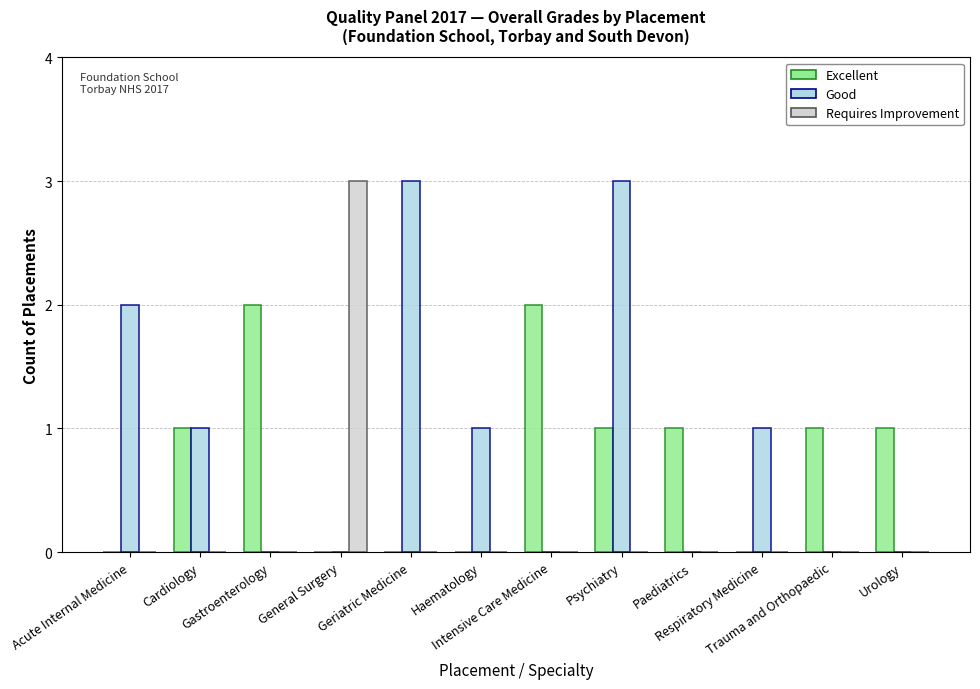

The value of Good at Urology is 0. True or false?

True